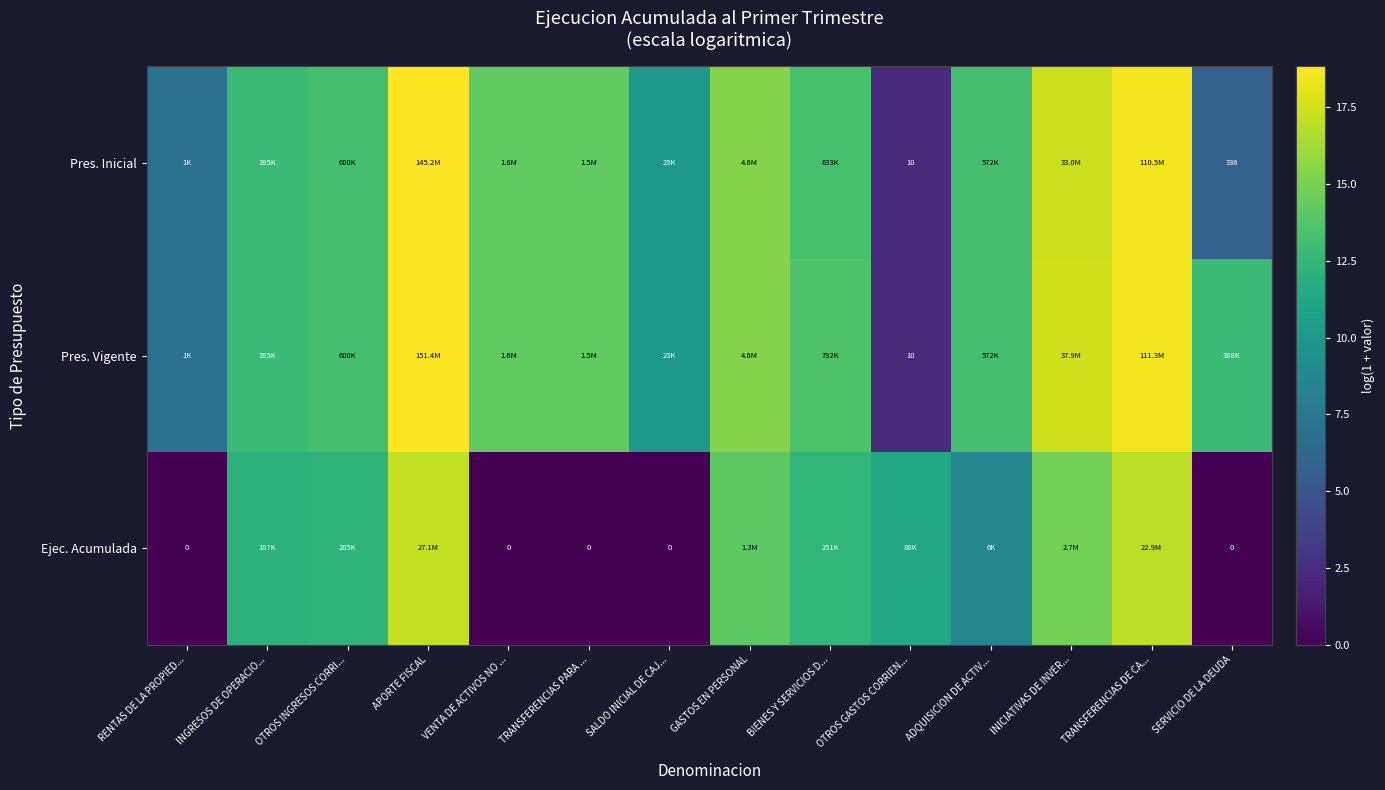

What is the highest value of the Pres. Vigente series?

18.8